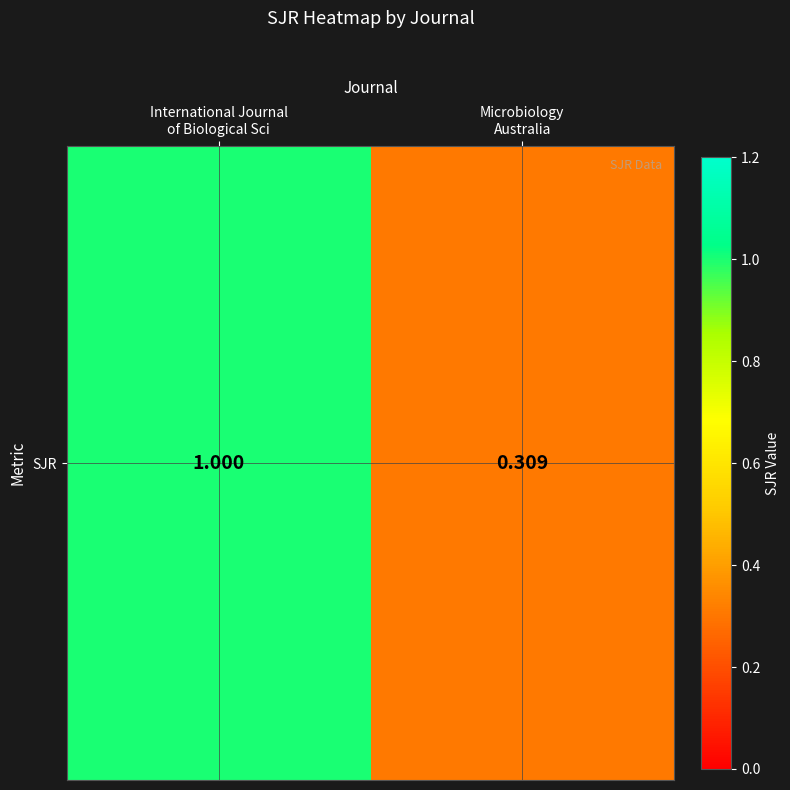

What is the difference between the values at Microbiology
Australia and International Journal
of Biological Sci?

0.7